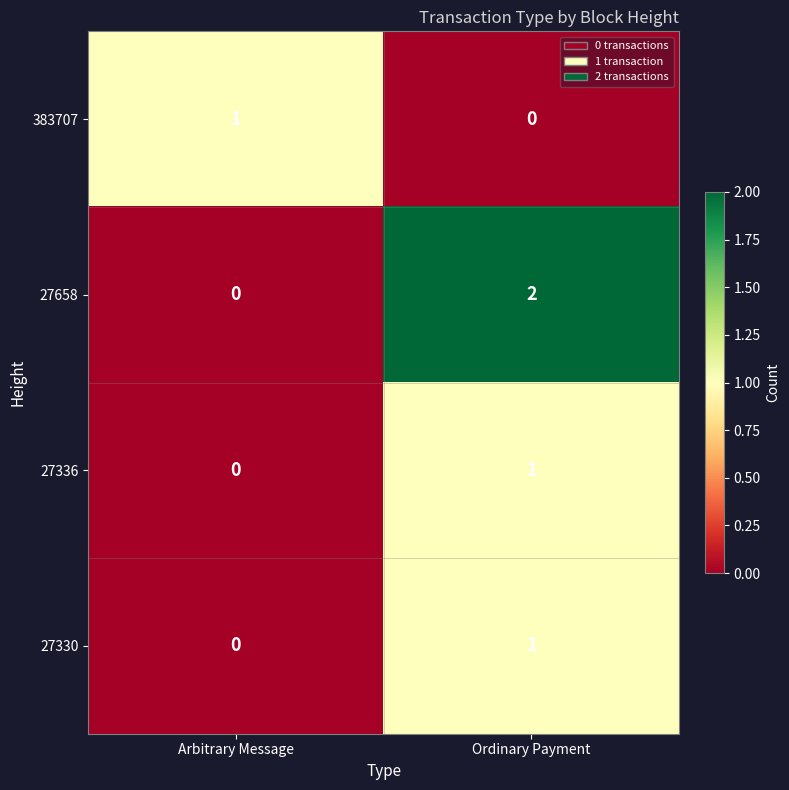

Which series has the largest total across all categories?

27658